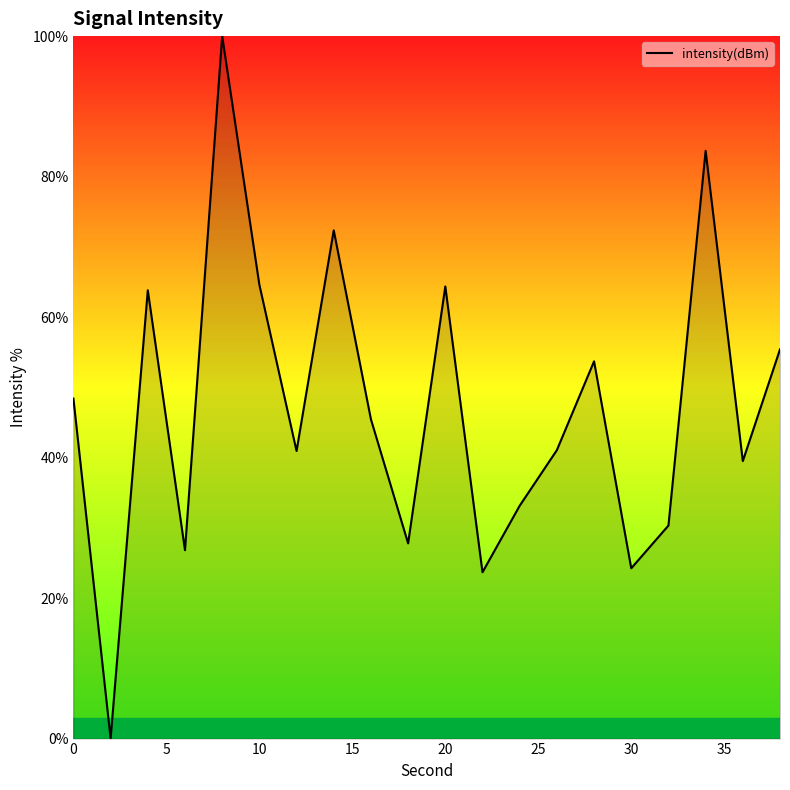

What is the difference between the maximum and minimum values?

100.0